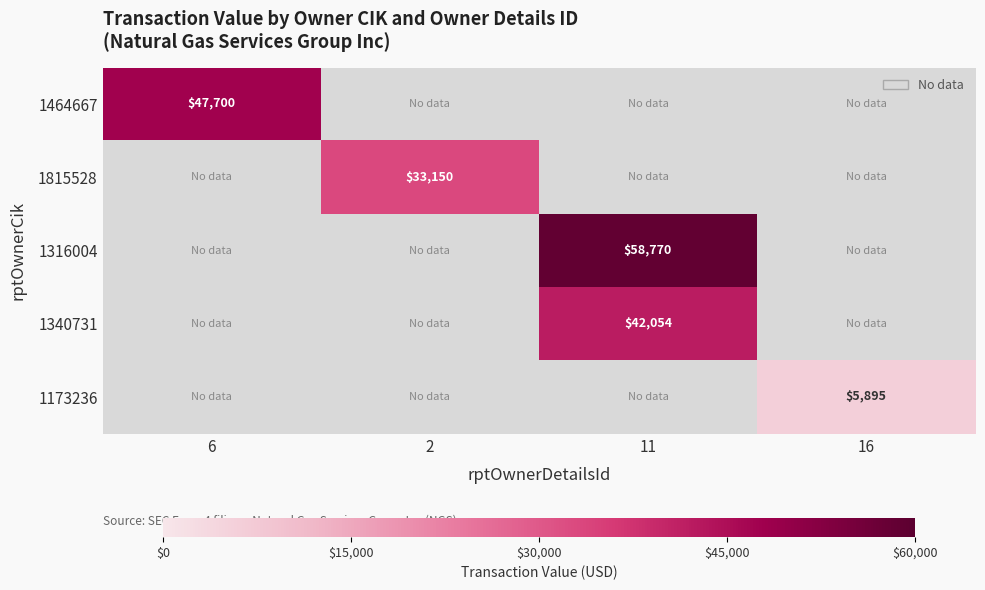

Which category has the lowest value across all series?

16